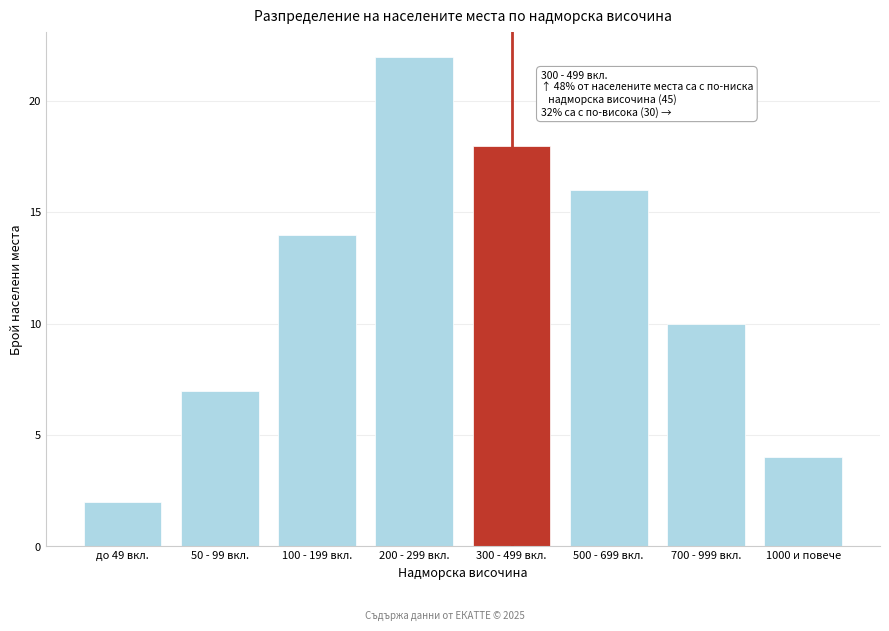

Reading left to right, extract all data points from this chart.

2	7	14	22	18	16	10	4